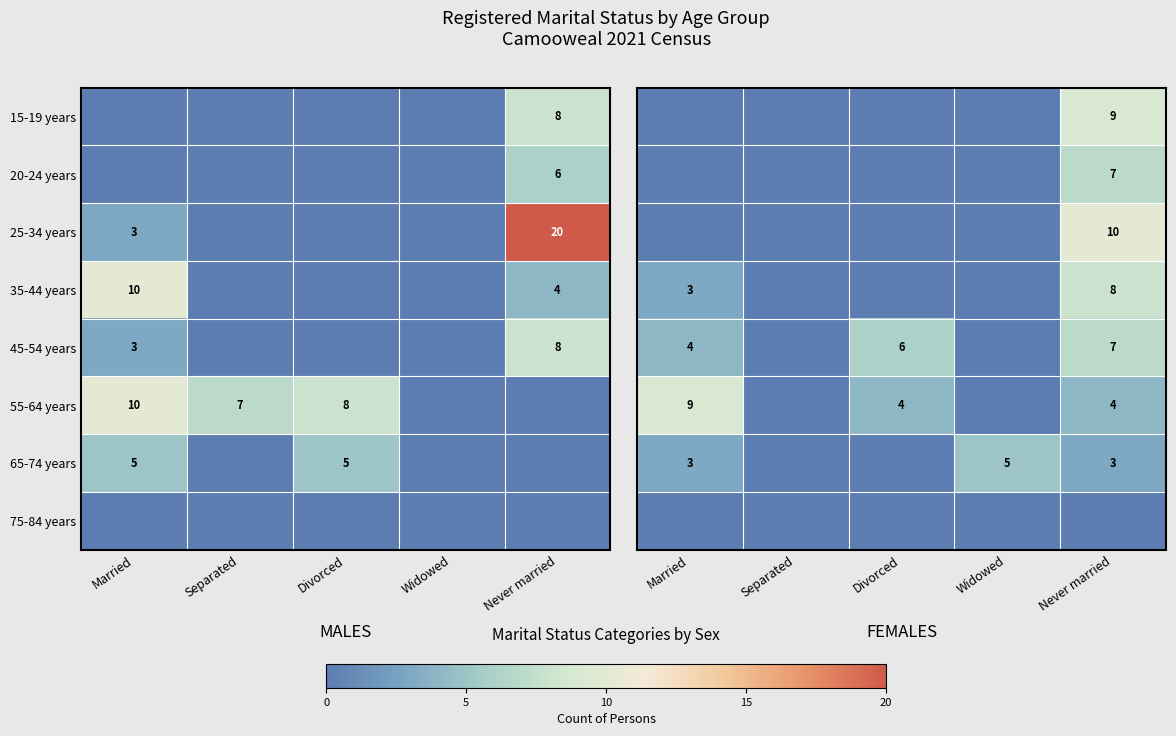

The value of 25-34 years at Never married is 20. True or false?

True